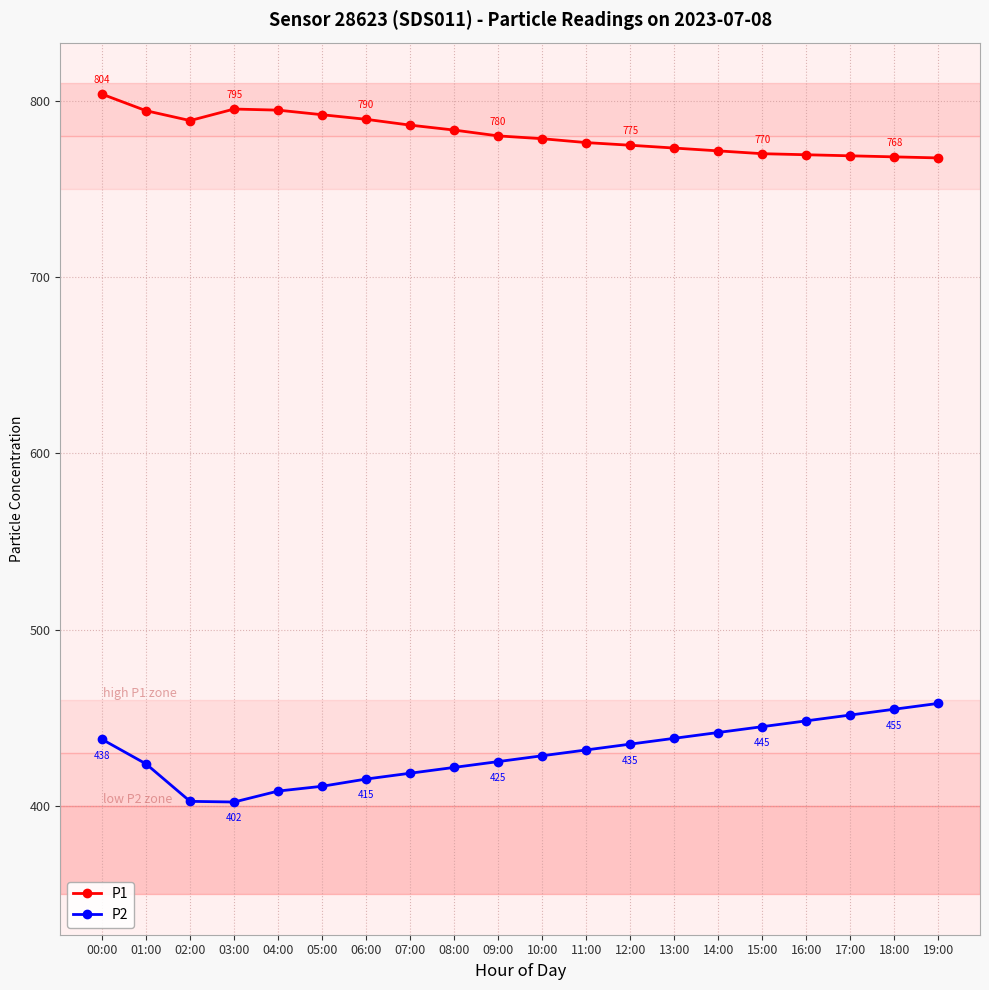

Is it true that P2 equals 437.8 at 00:00?

True